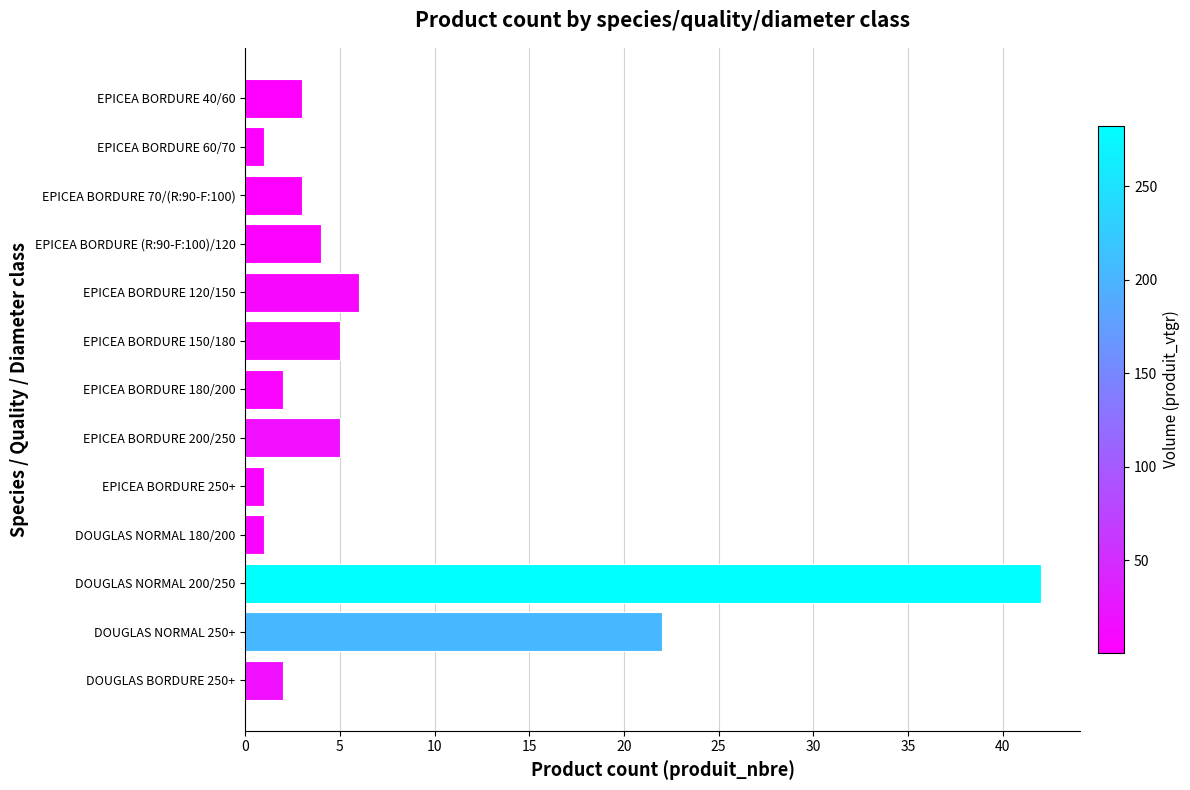

The chart shows a value of 2 at EPICEA BORDURE 180/200. True or false?

True